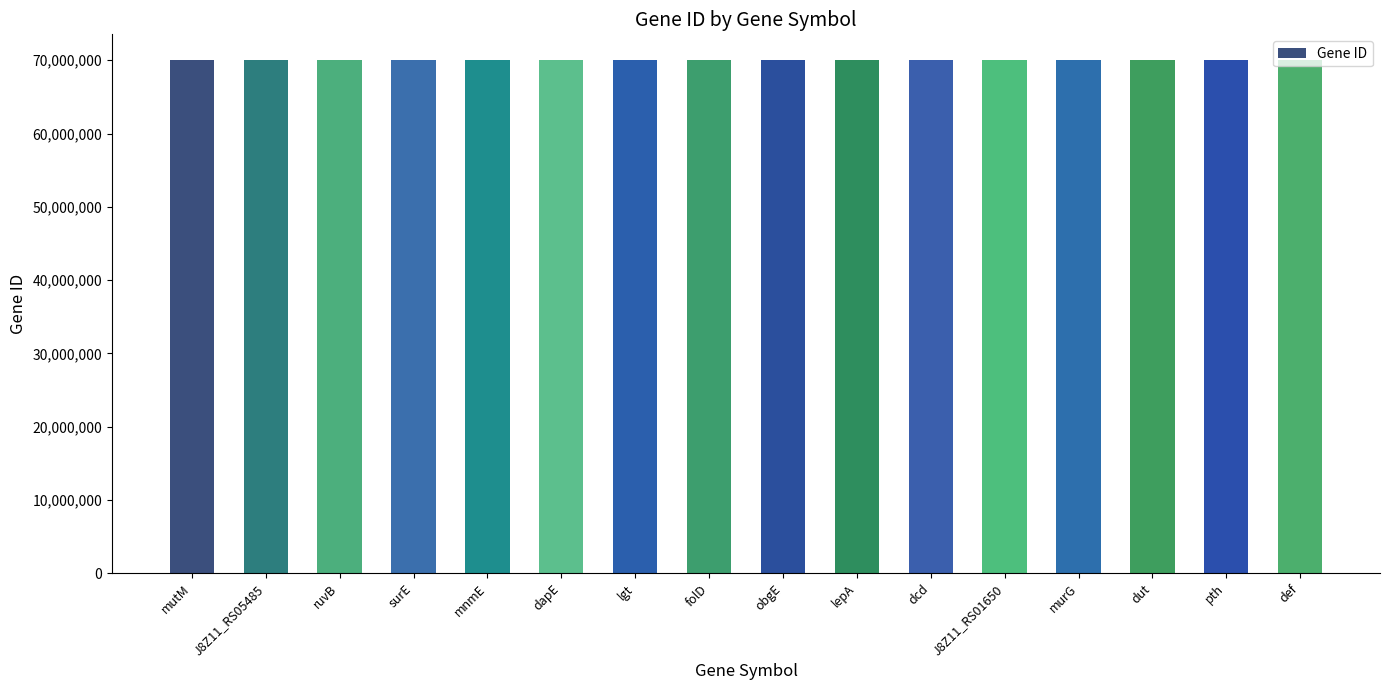

At which label does the data first exceed 70036041?

mutM